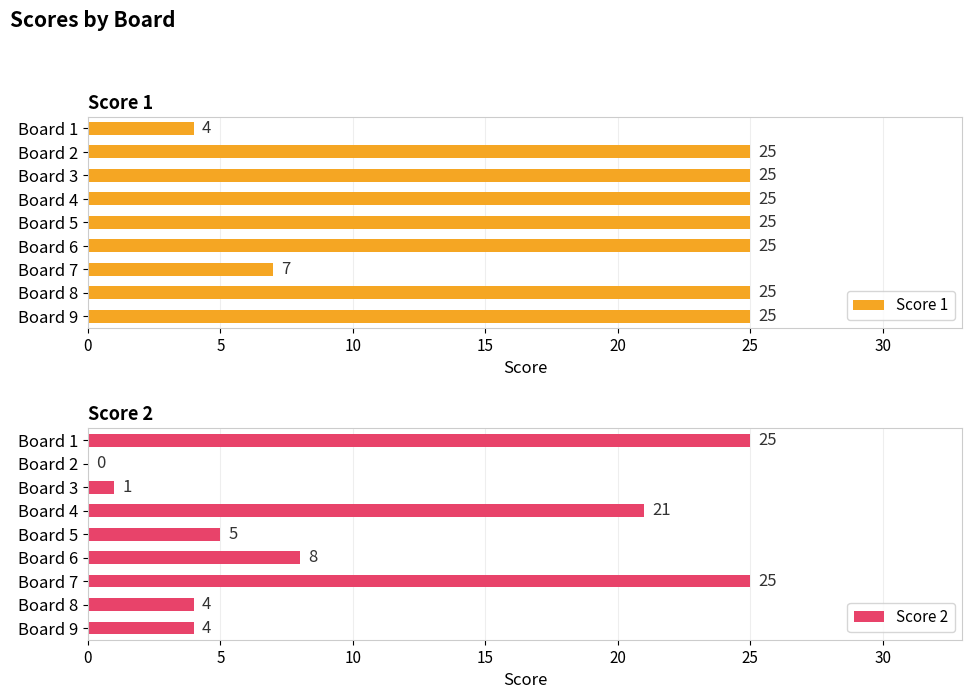

What is the sum of the Score 1 values at Board 2 and Board 9?

50